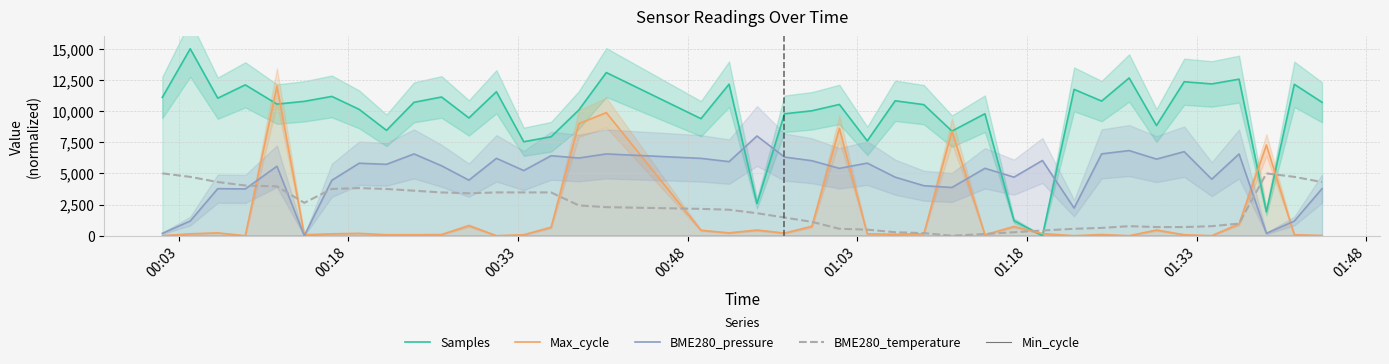

What is the highest value of the Samples series?

15000.0